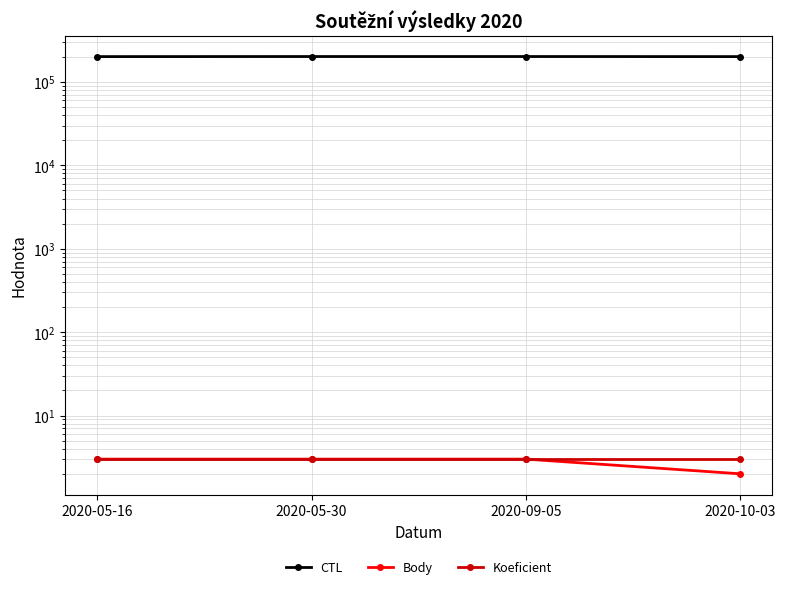

Reading left to right, list all the values displayed in this chart.

CTL: 201202	201608	201622	201215
Body: 3	3	3	2
Koeficient: 3	3	3	3